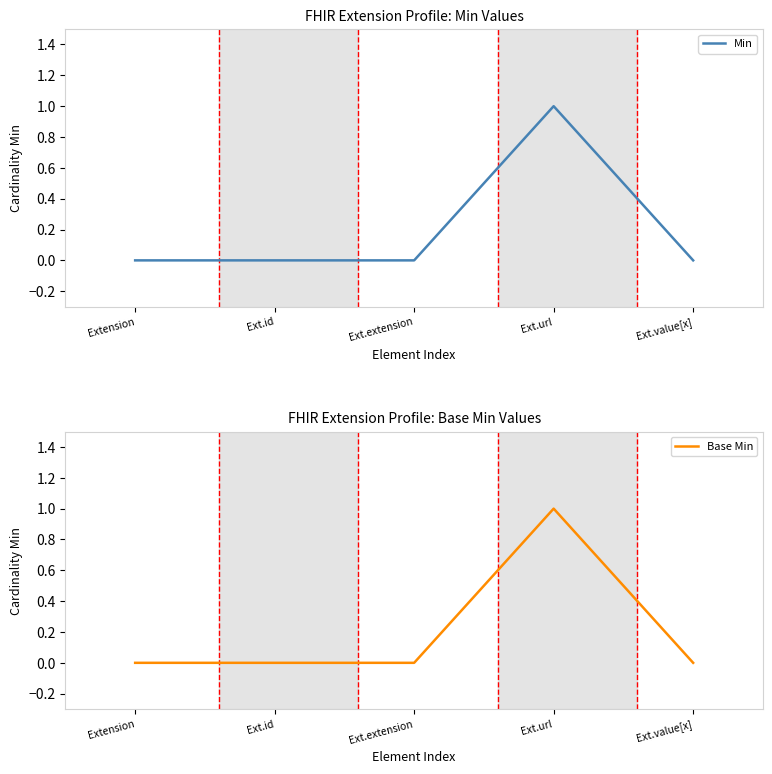

Where is Min nearest to the value 0?

Extension